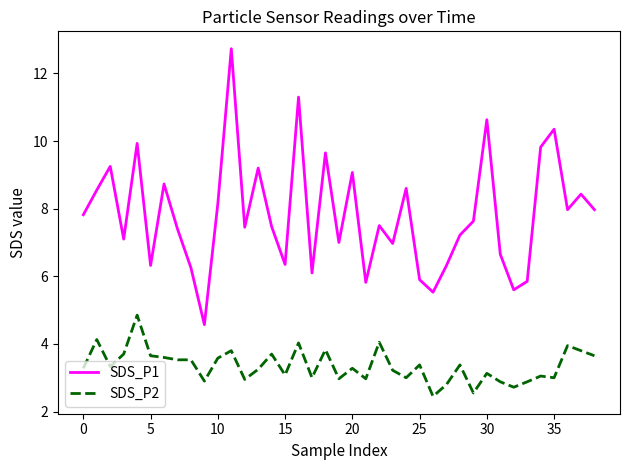

In SDS_P1, how many points are higher than both neighbors (excluding endpoints)?

13